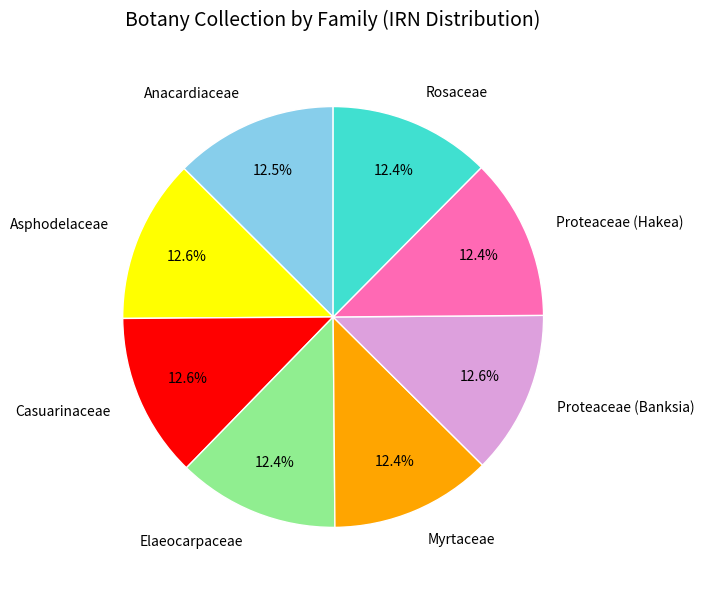

To the nearest percent, what portion does Asphodelaceae represent?

13%